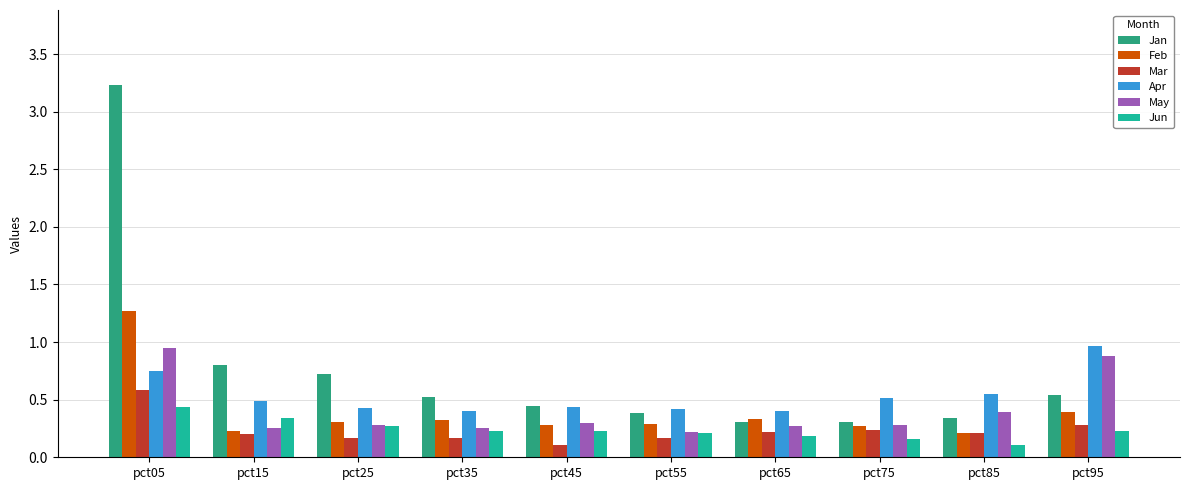

What is the maximum value for Apr?

1.0